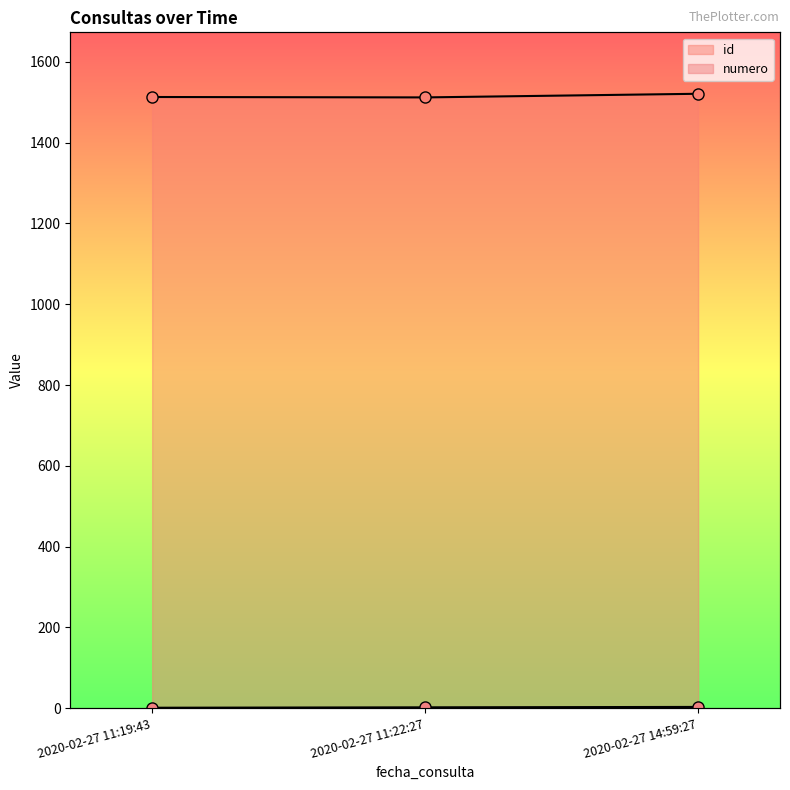

What is the value of the id point at the 2nd from the left?

1512